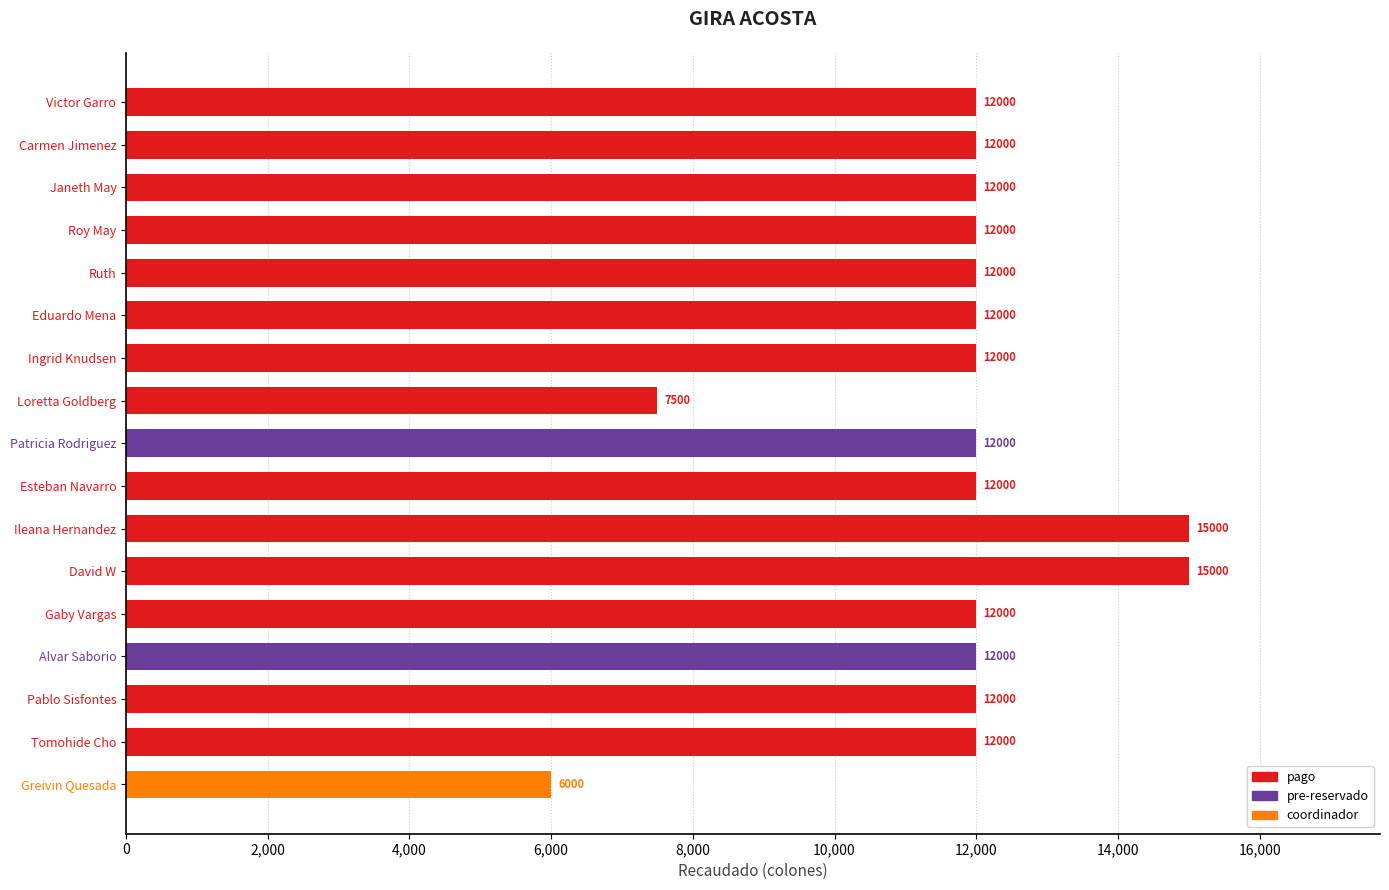

What is the average value?

11735